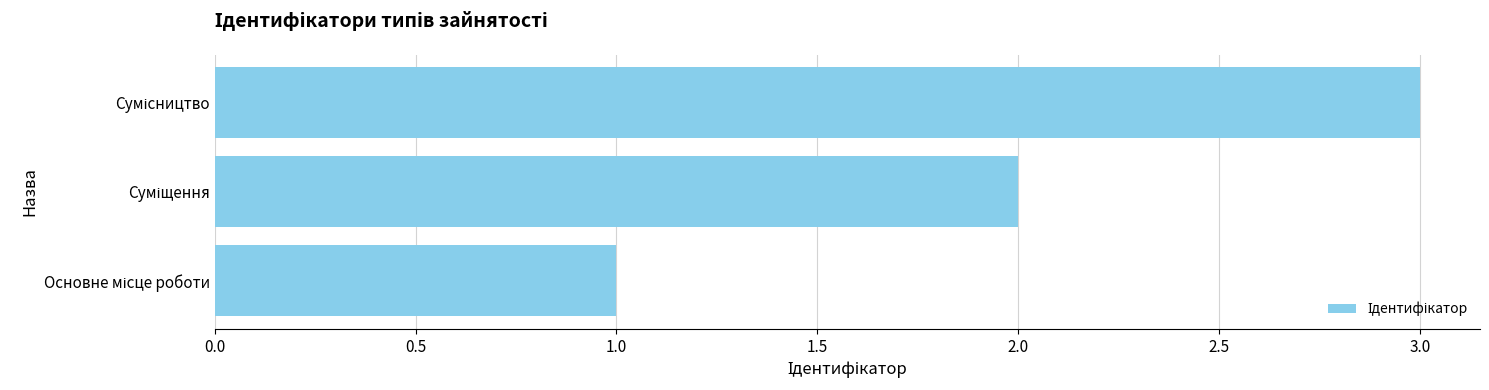

What is the sum of all values?

6